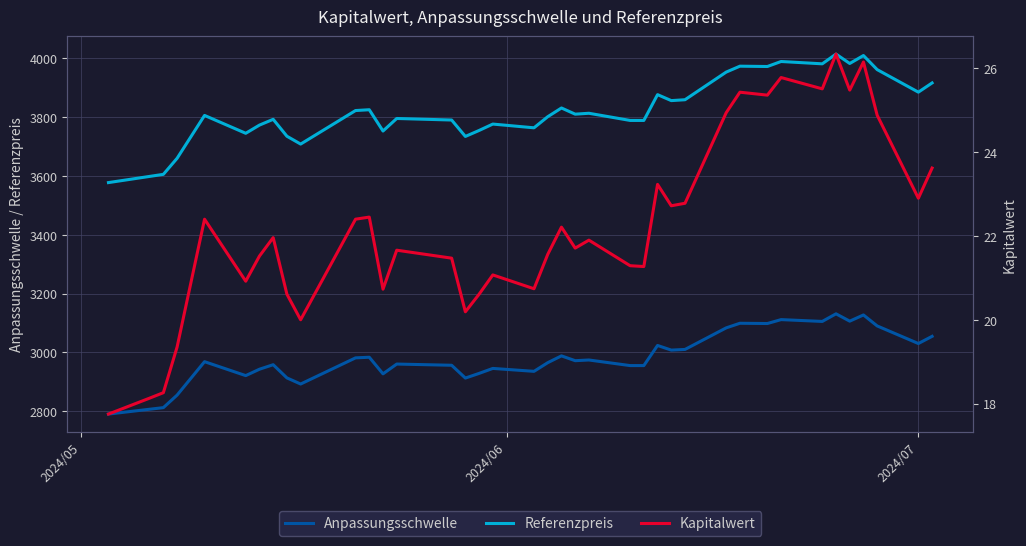

How many interior local peaks does the Referenzpreis series have?

12